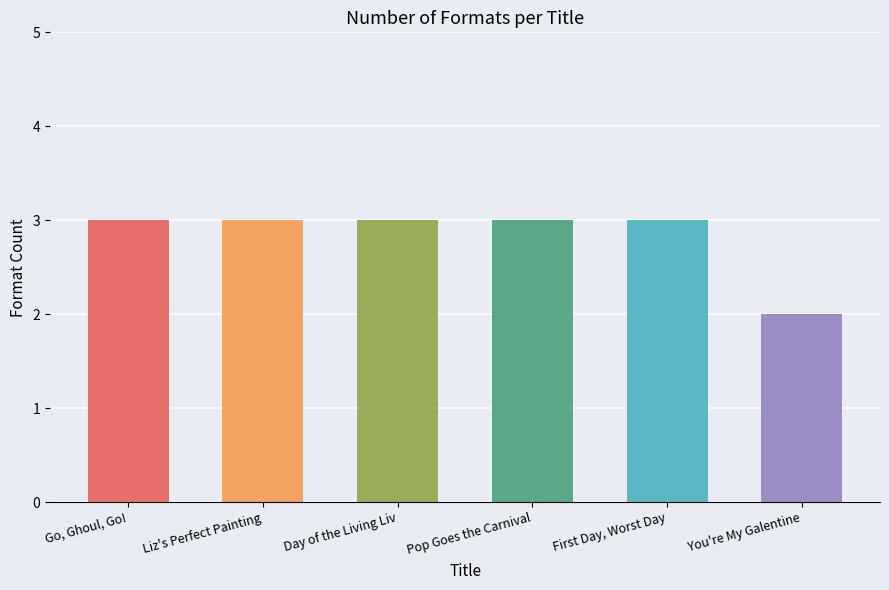

What is the label of the 4th bar from the right?

Day of the Living Liv